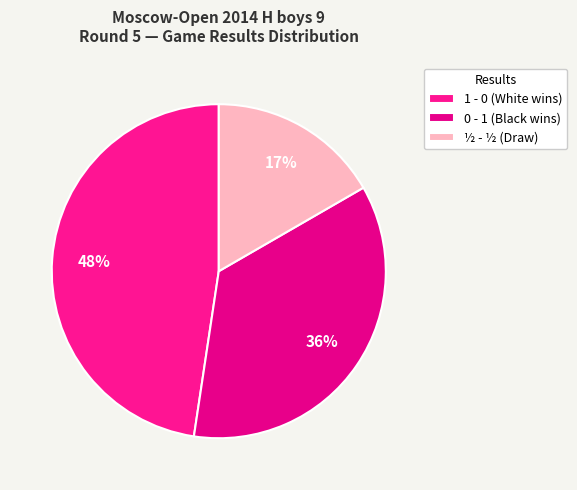

Which category has the smallest portion of the pie?

½ - ½ (Draw)